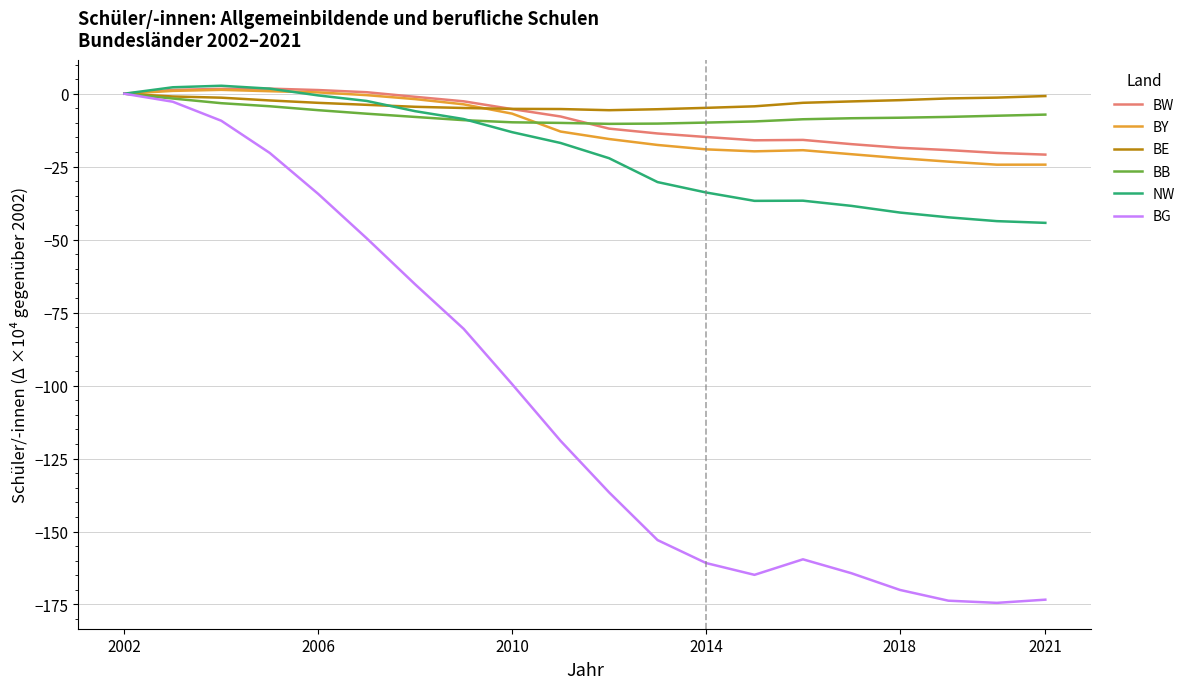

What is the minimum value shown in the chart?

-174.4